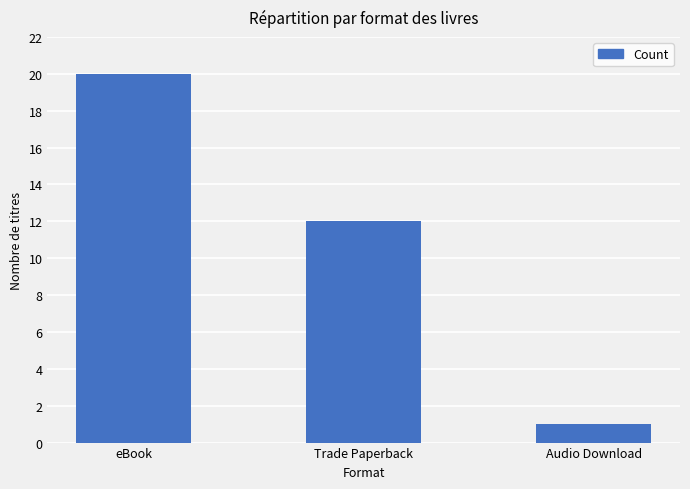

What is the change in value from eBook to Audio Download?

-19